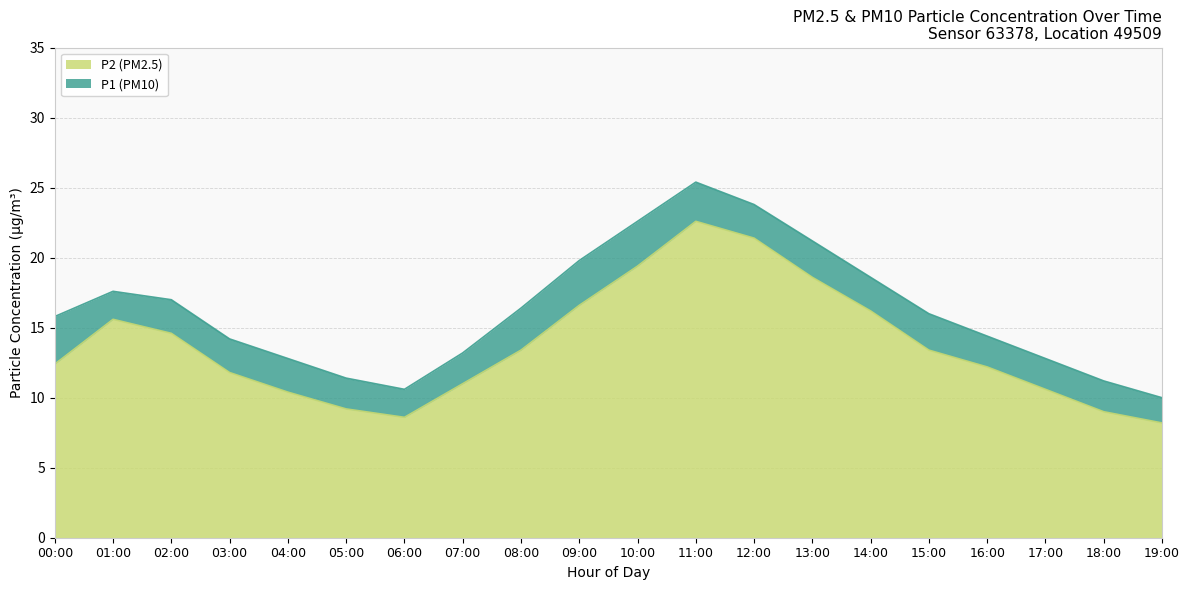

True or false: P2 and P1 intersect in this chart.

False